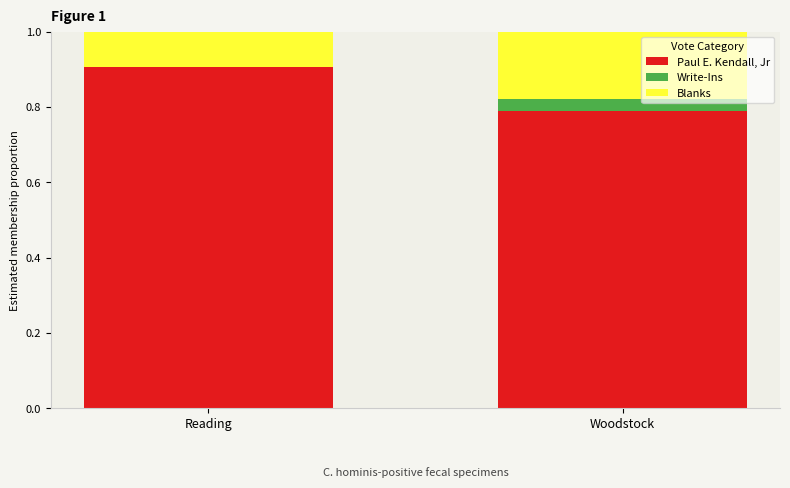

What is the total value across all series at Woodstock?

1.0